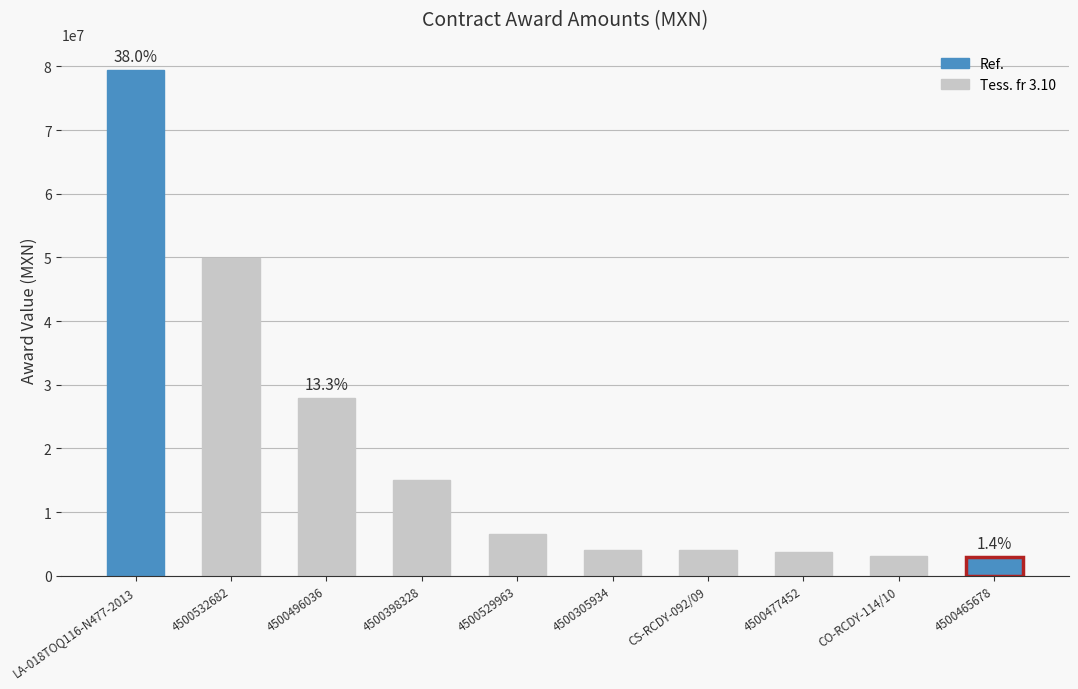

At which label does the data first exceed 6562042?

LA-018TOQ116-N477-2013